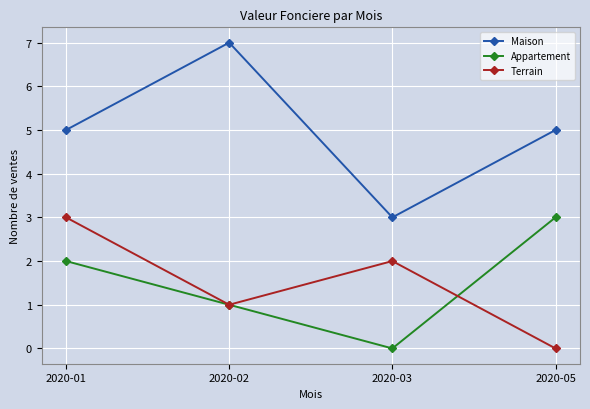

What is the difference between the maximum and minimum values in the Terrain series?

3